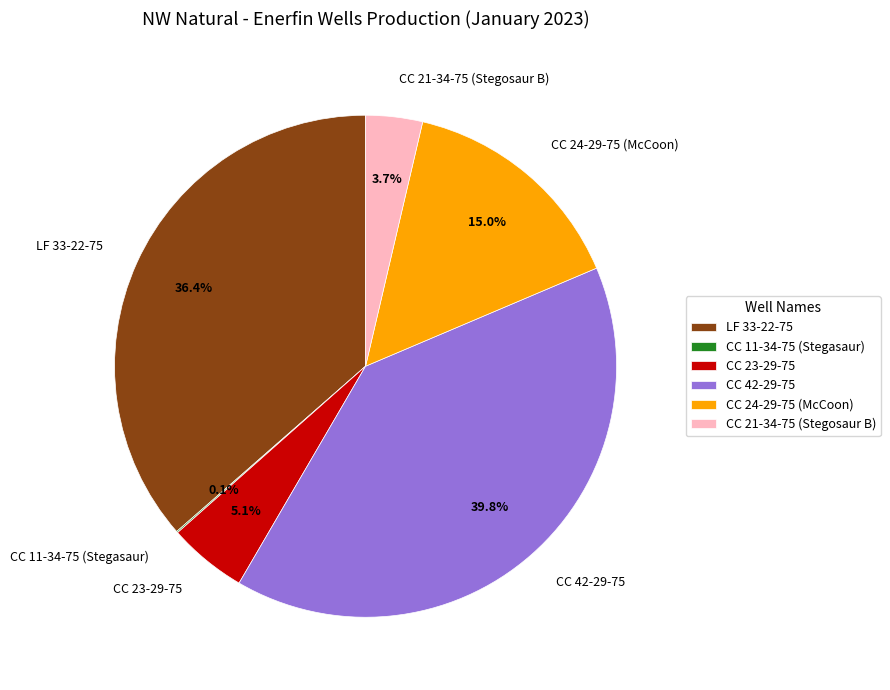

What percentage is the CC 23-29-75 slice, to the nearest percent?

5%